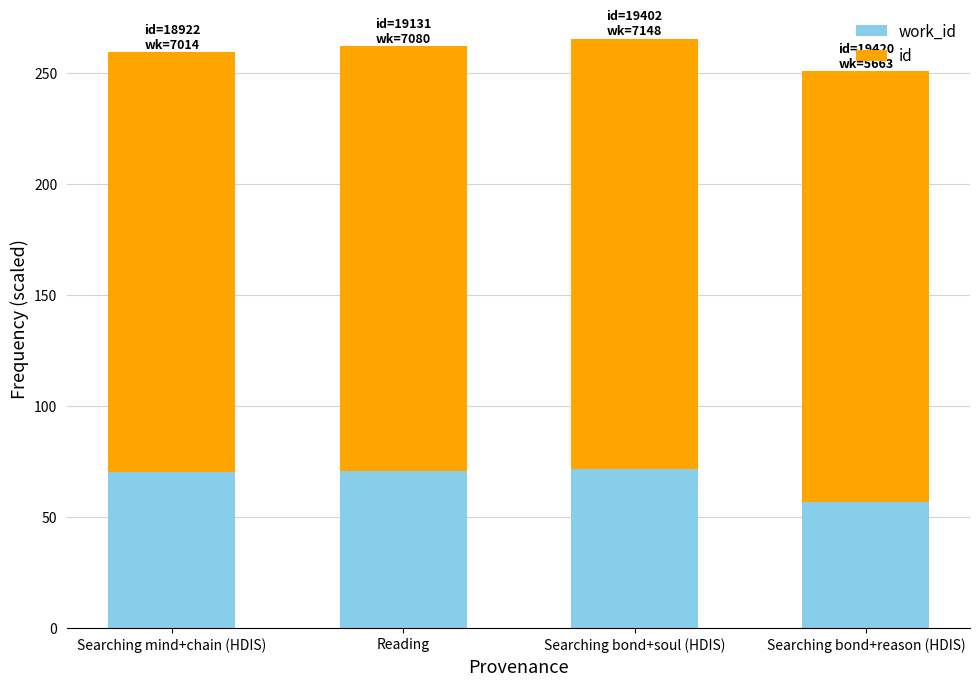

What is the total value across all series at Searching bond+soul (HDIS)?

265.5